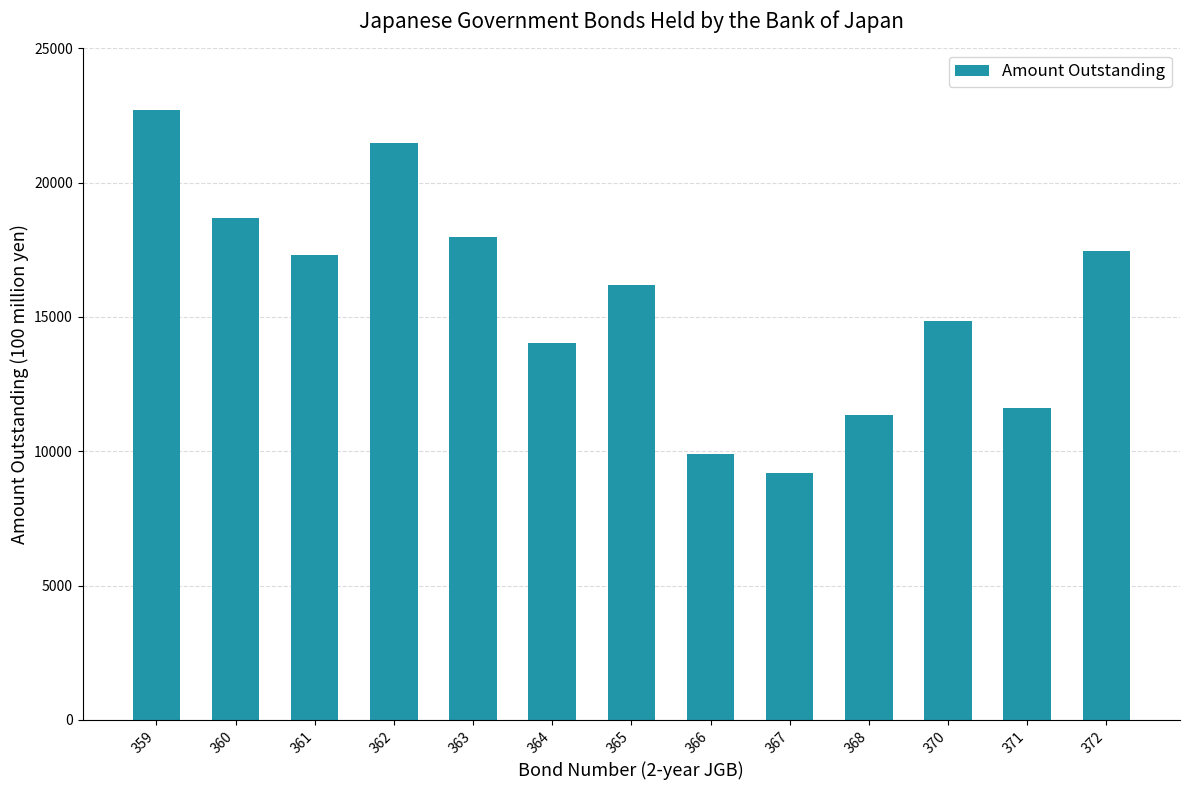

The chart shows a value of 25256 at 372. True or false?

False